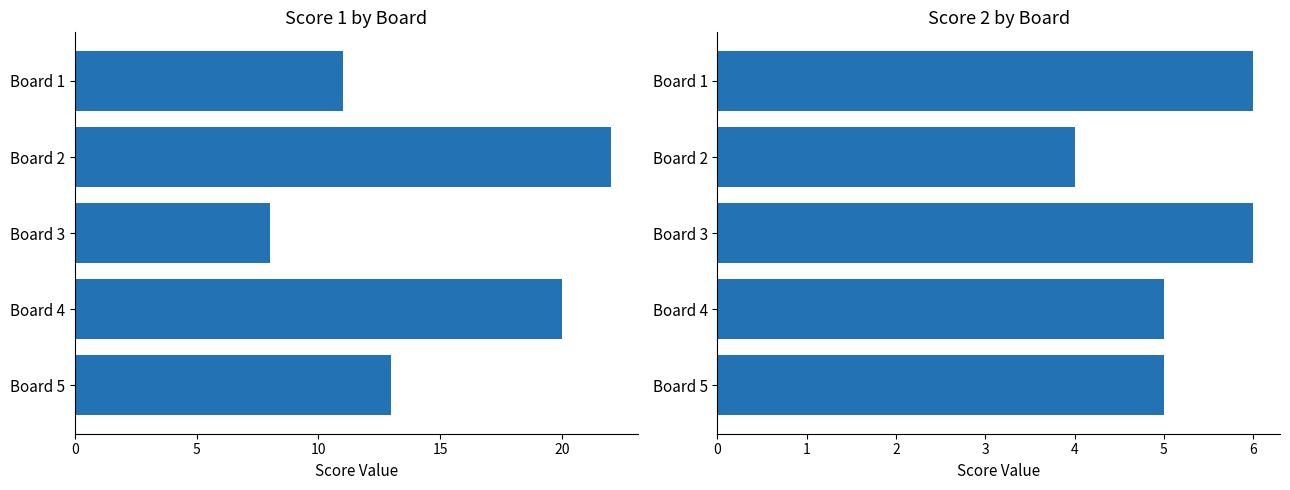

What is the minimum value shown in the chart?

4